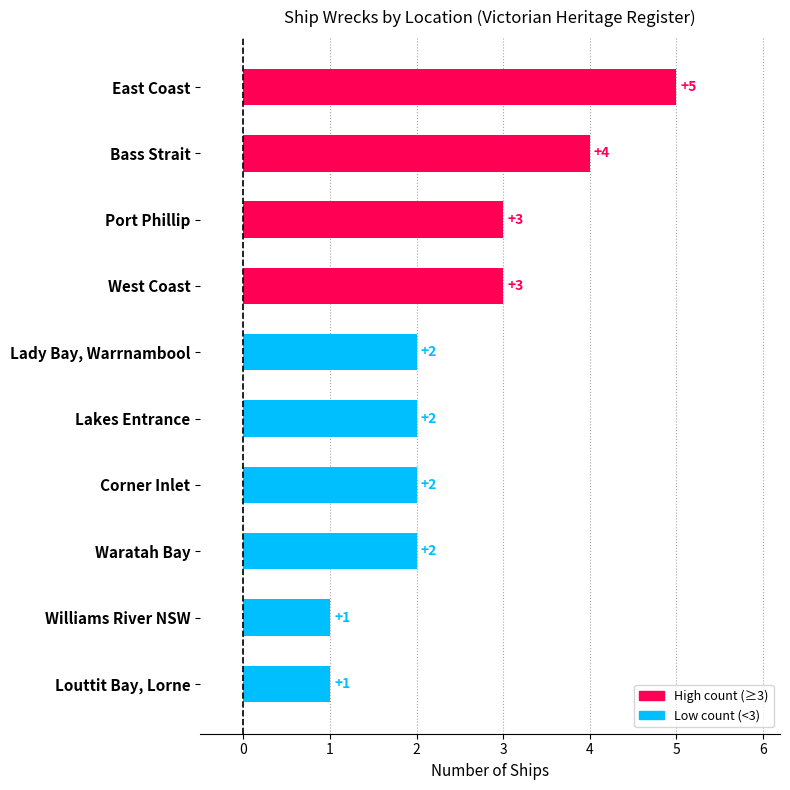

What is the sum of all values?

25